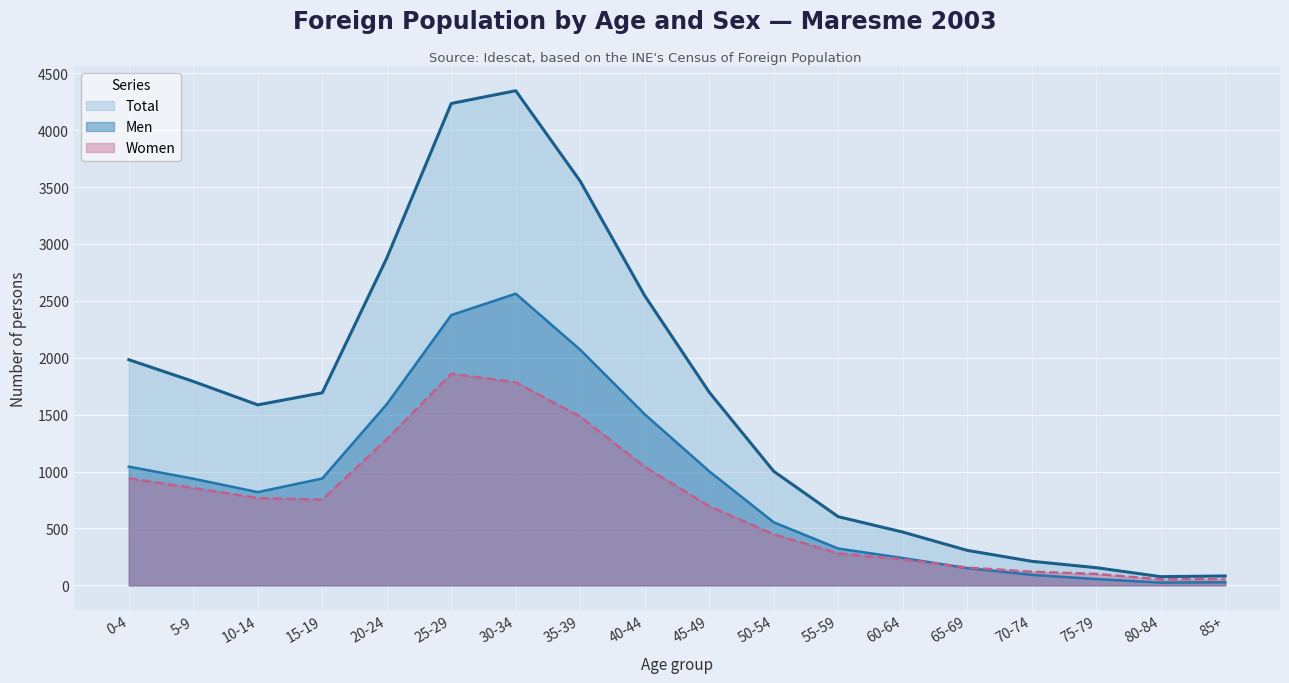

True or false: Women and Total intersect in this chart.

False